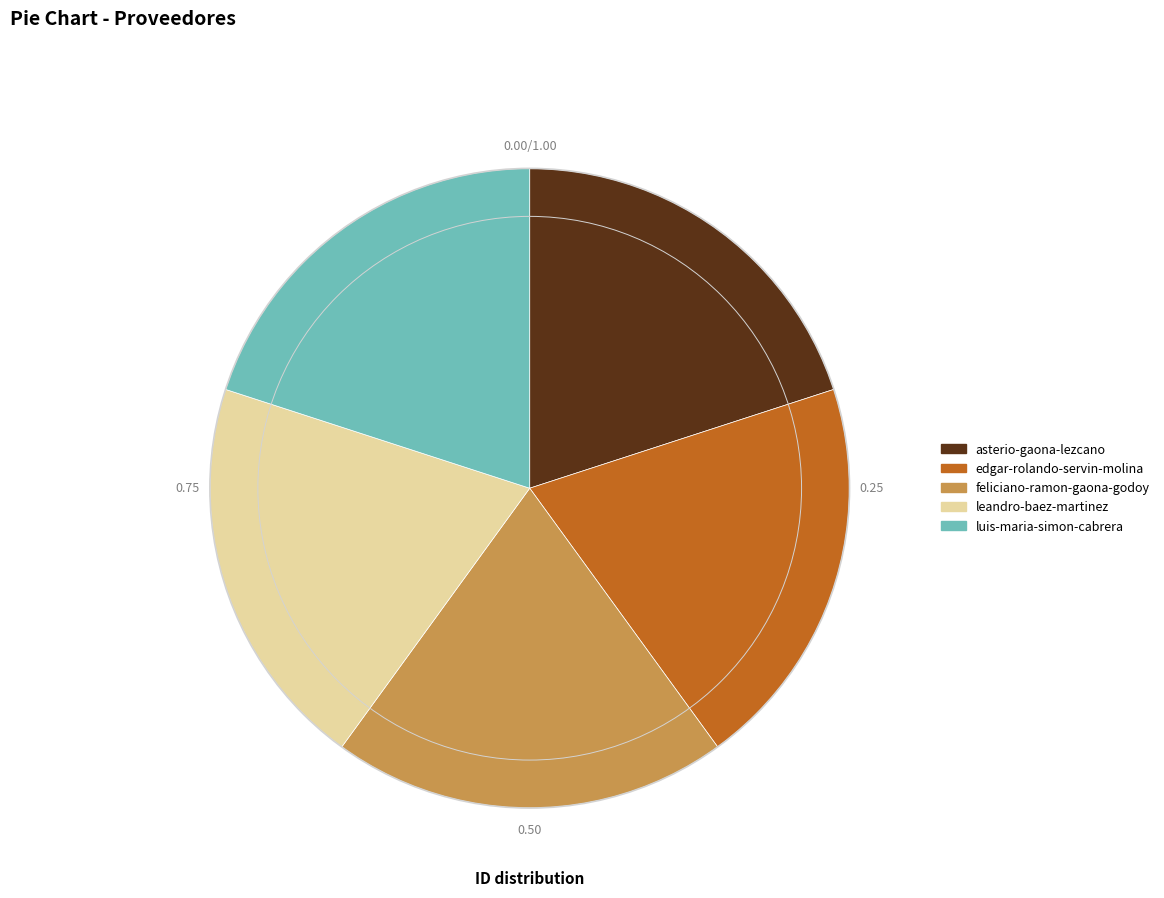

Approximately how many times larger is the value at luis-maria-simon-cabrera compared to asterio-gaona-lezcano?

1.0